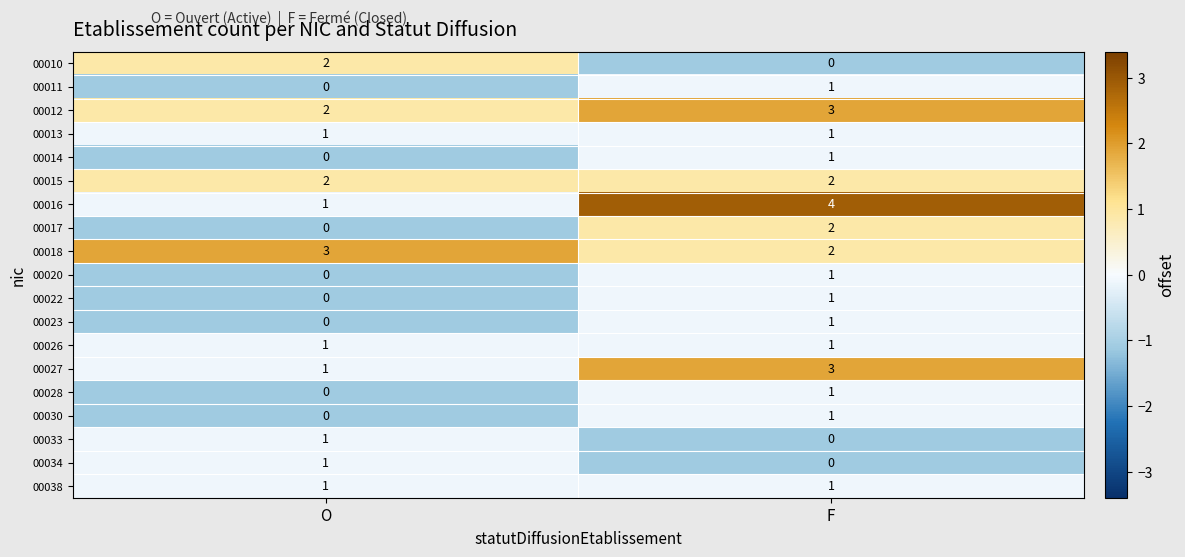

What value does the 00016 series have at F?

4